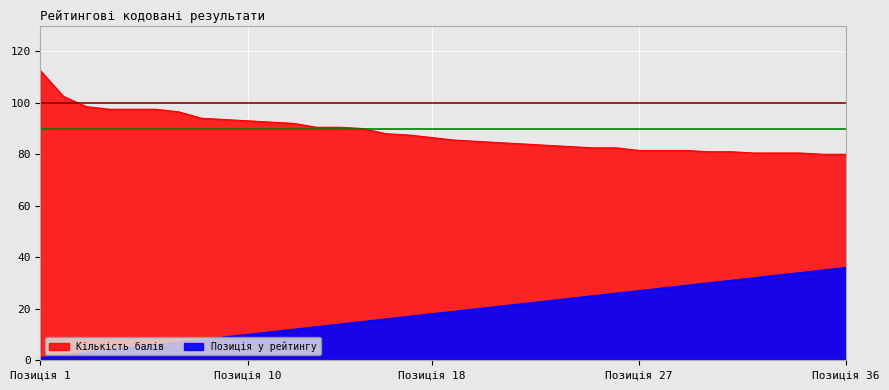

What is the sum of all Кількість балів values?

3179.0